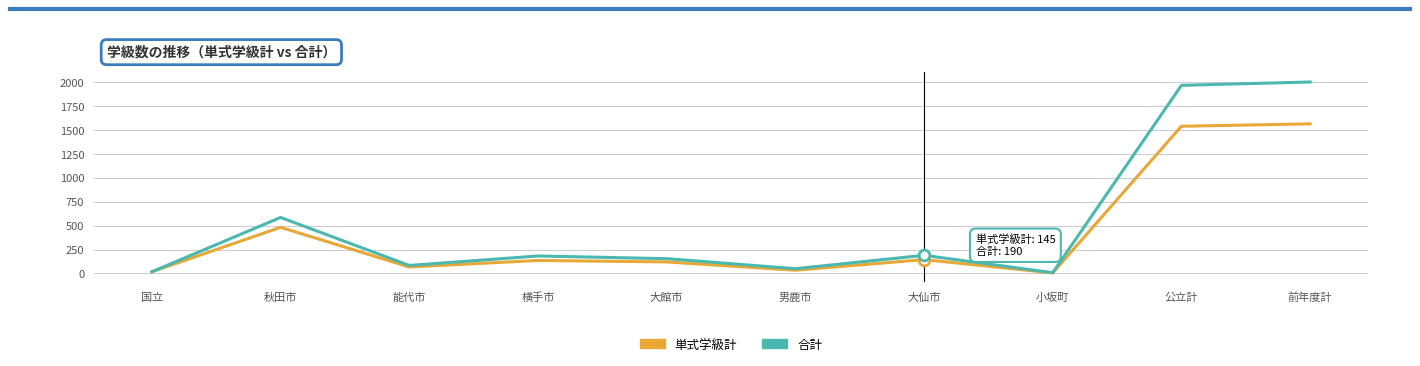

What are all the series names shown in the legend?

単式学級計, 合計